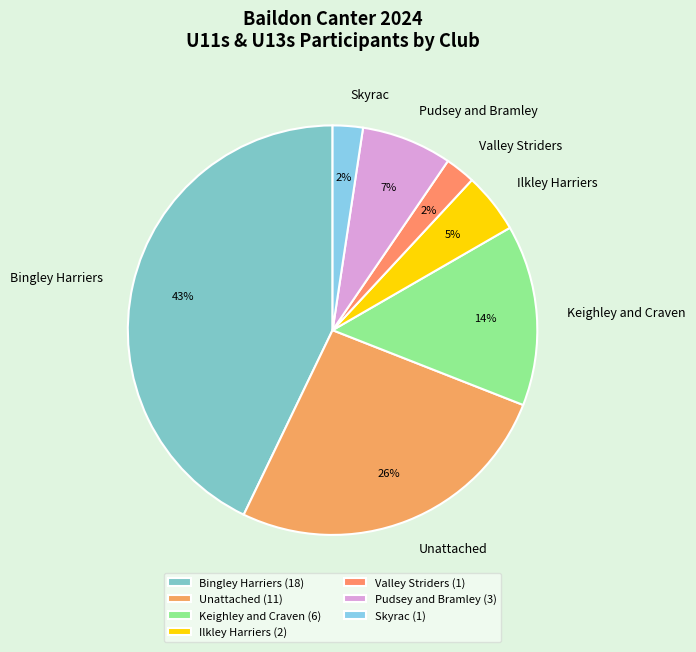

Does Ilkley Harriers account for over 50% of the chart?

No